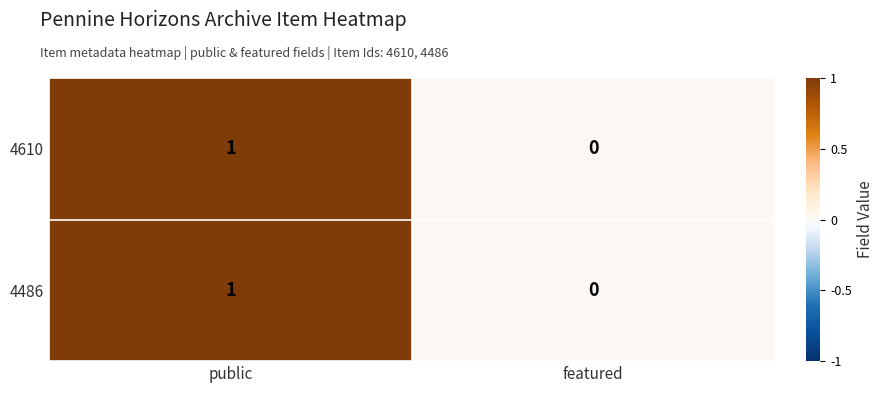

At which label is 4486 closest to 0?

featured